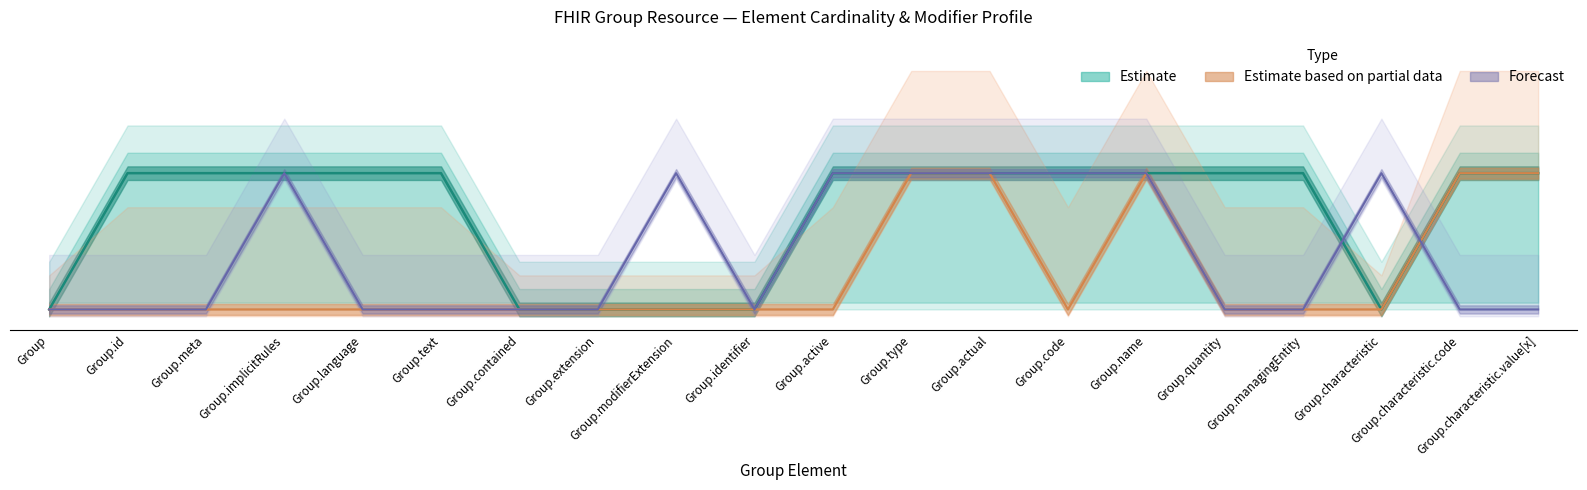

What is the label of the 2nd point from the left?

Group.id